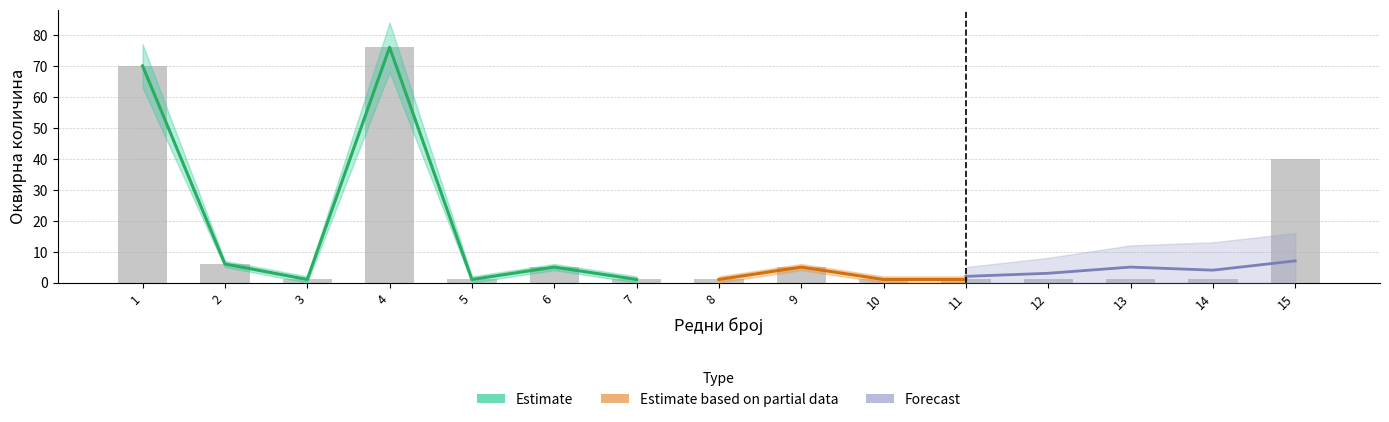

True or false: Estimate_lower has a value of 63 at 1.

True